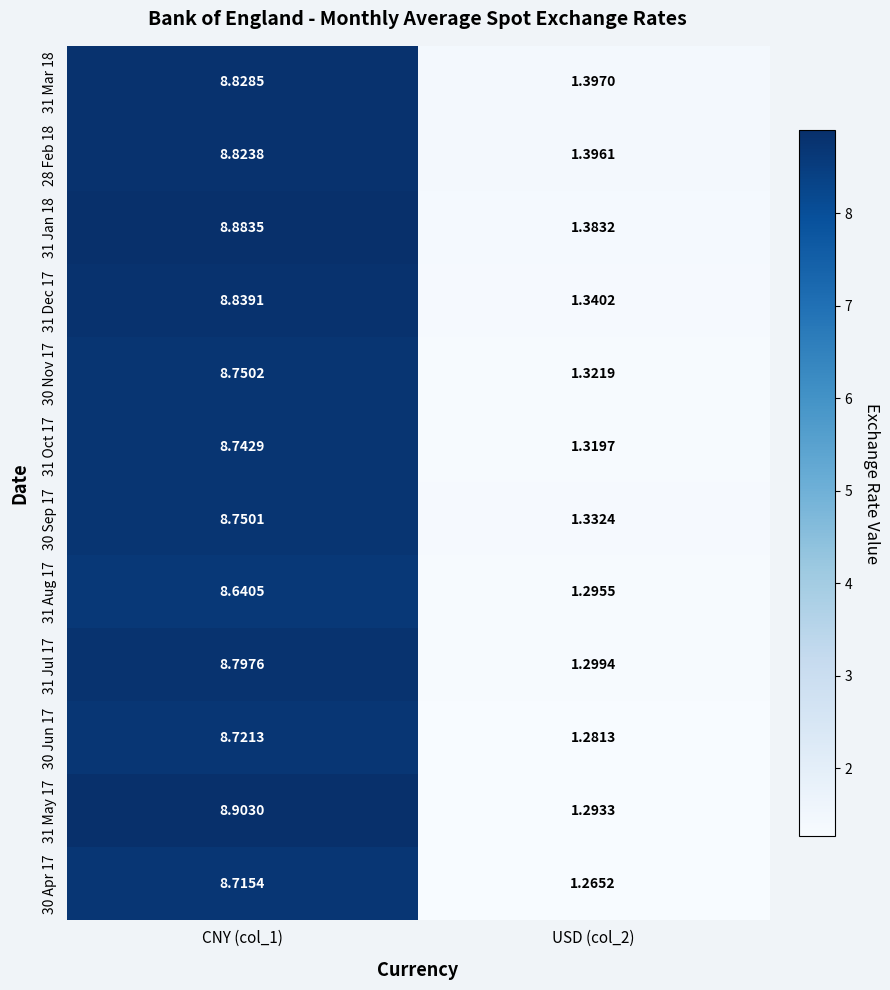

What is the minimum value shown in the chart?

1.3